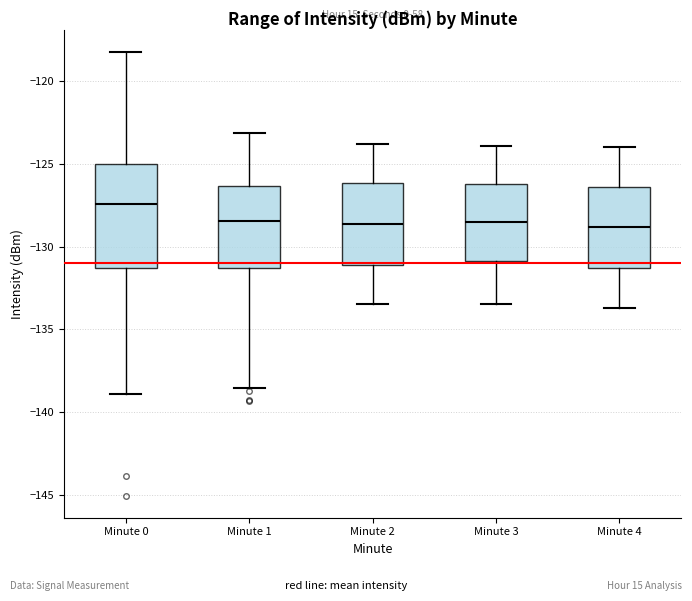

Reading left to right, read every box against the y-axis: the position of its median line, the range the box covers, and the ends of its whiskers. The values are not printed on the chart, so give them approximately, as read against the axis.

Minute 0: median -127.5, box -131.5 to -125.0, whiskers -139.0 to -118.5
Minute 1: median -128.5, box -131.5 to -126.5, whiskers -138.5 to -123.0
Minute 2: median -128.5, box -131.0 to -126.0, whiskers -133.5 to -124.0
Minute 3: median -128.5, box -131.0 to -126.0, whiskers -133.5 to -124.0
Minute 4: median -129.0, box -131.5 to -126.5, whiskers -133.5 to -124.0